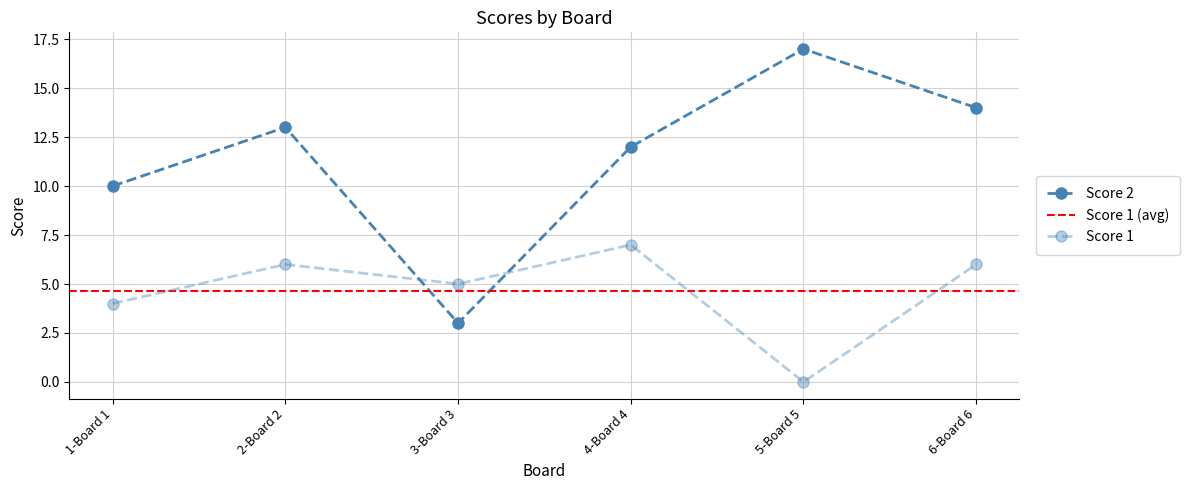

At which category does Score 2 reach its first local valley?

3-Board 3